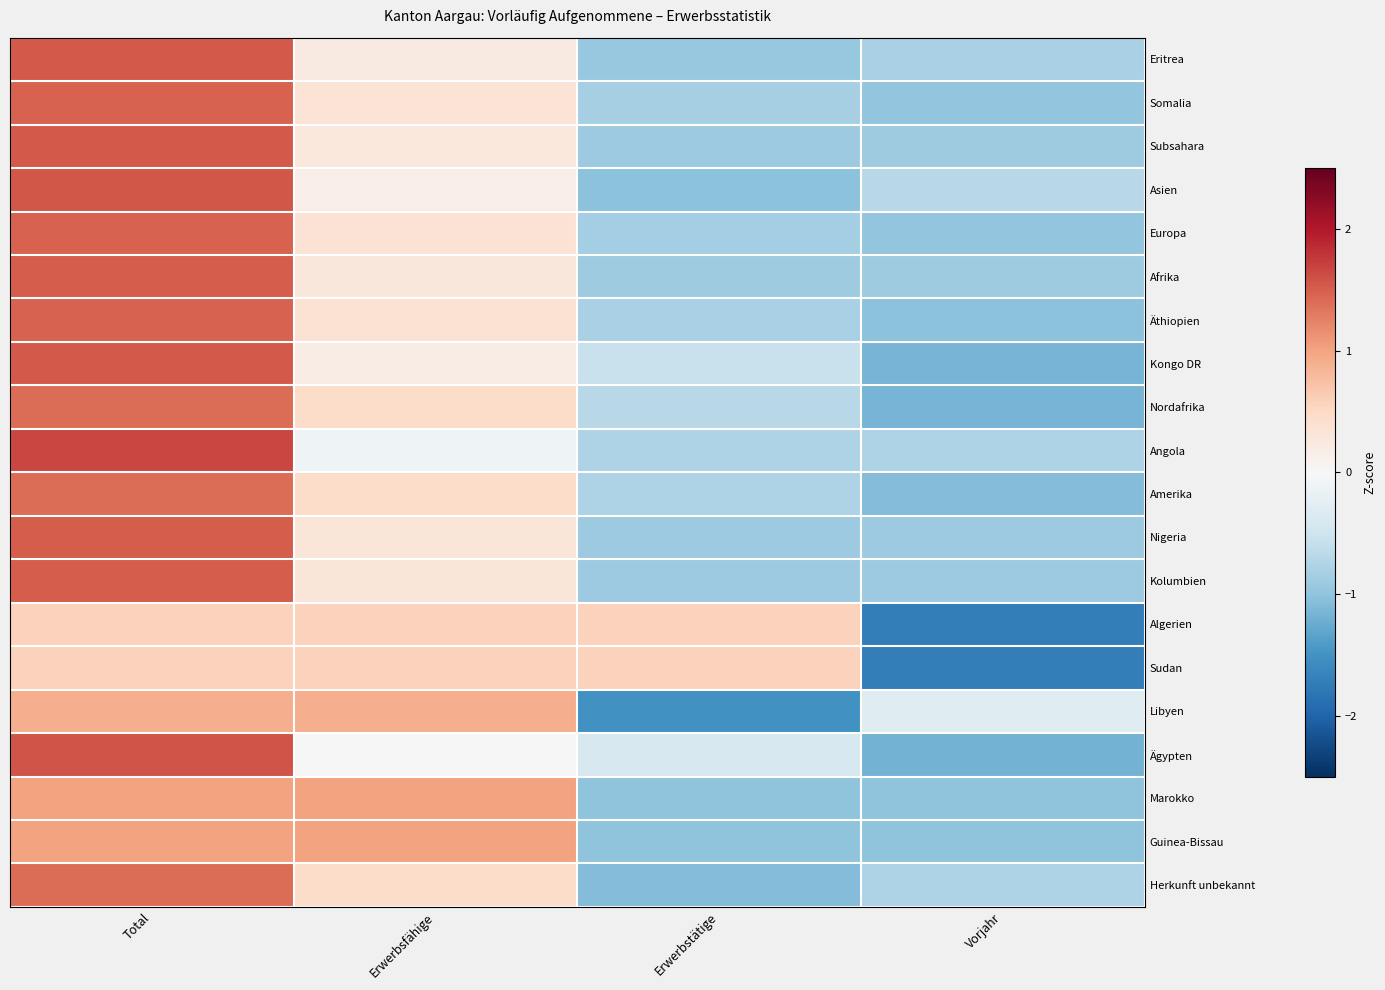

At how many categories does at least one series exceed -1?

4